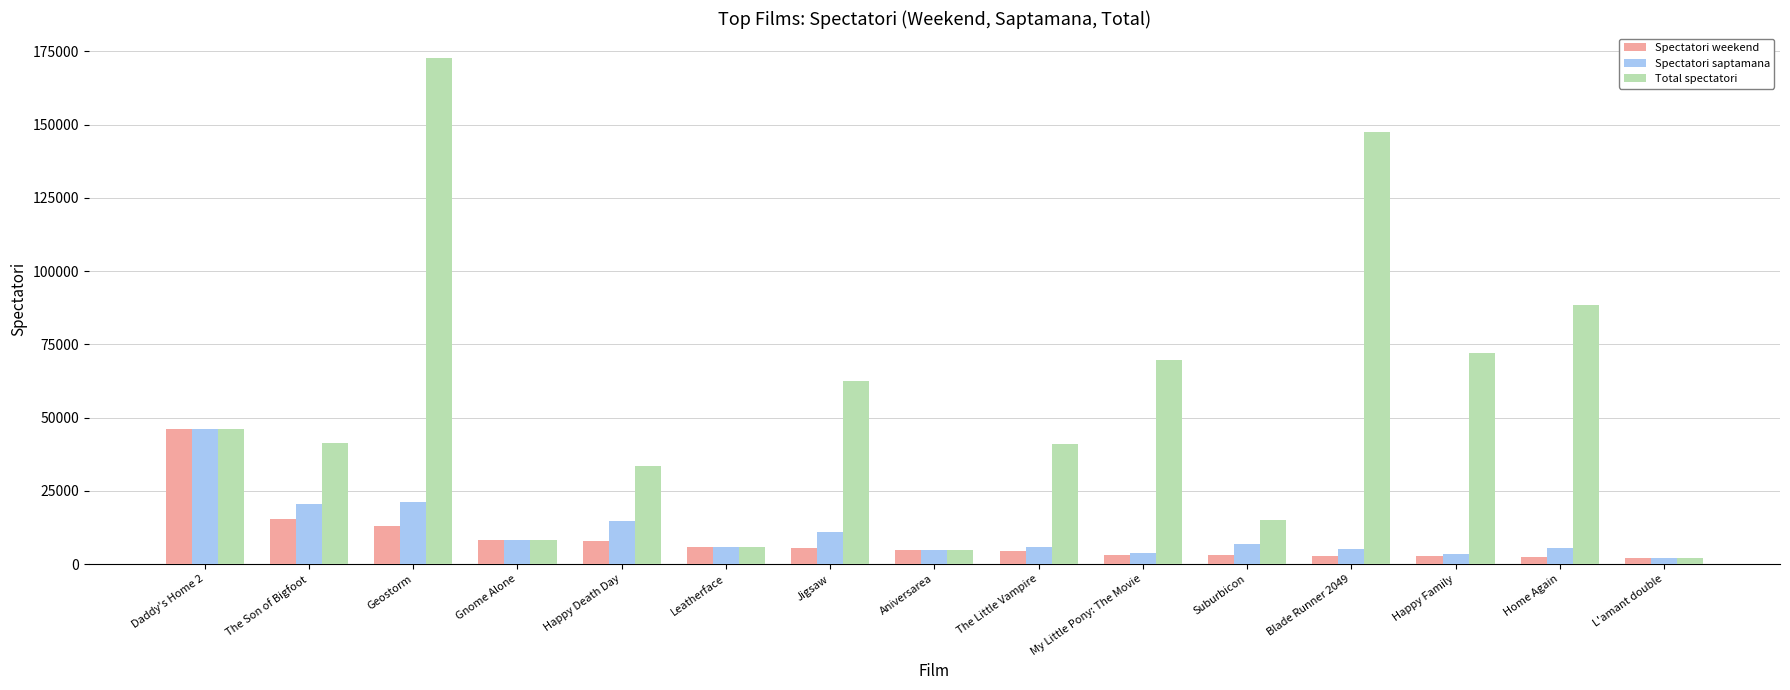

The value of Spectatori weekend at L'amant double is 2126. True or false?

True